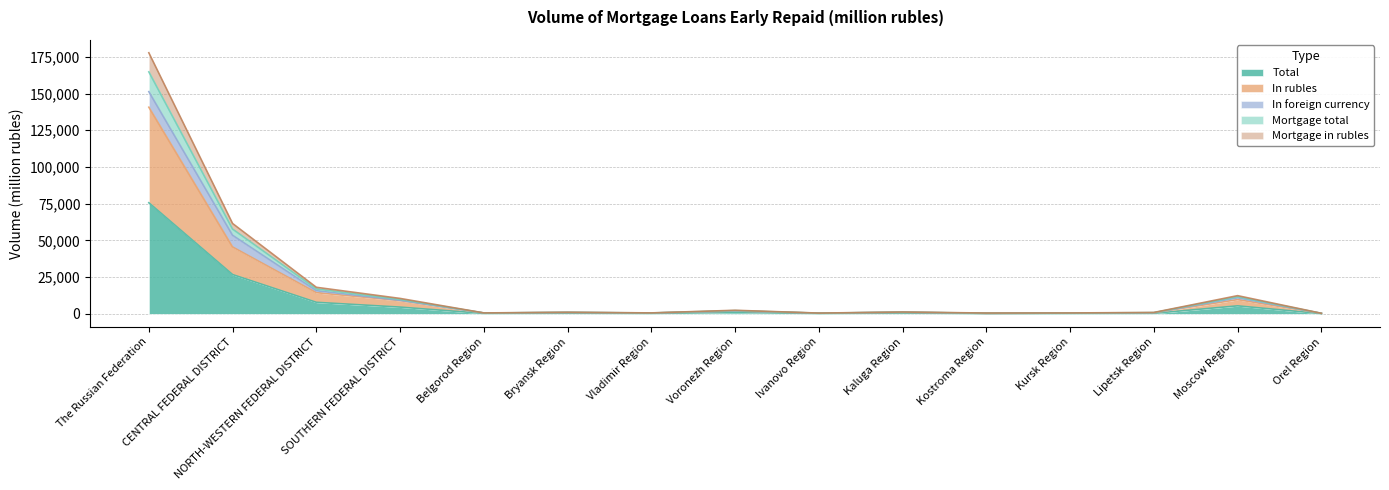

At which category is the sum across all series the highest?

The Russian Federation